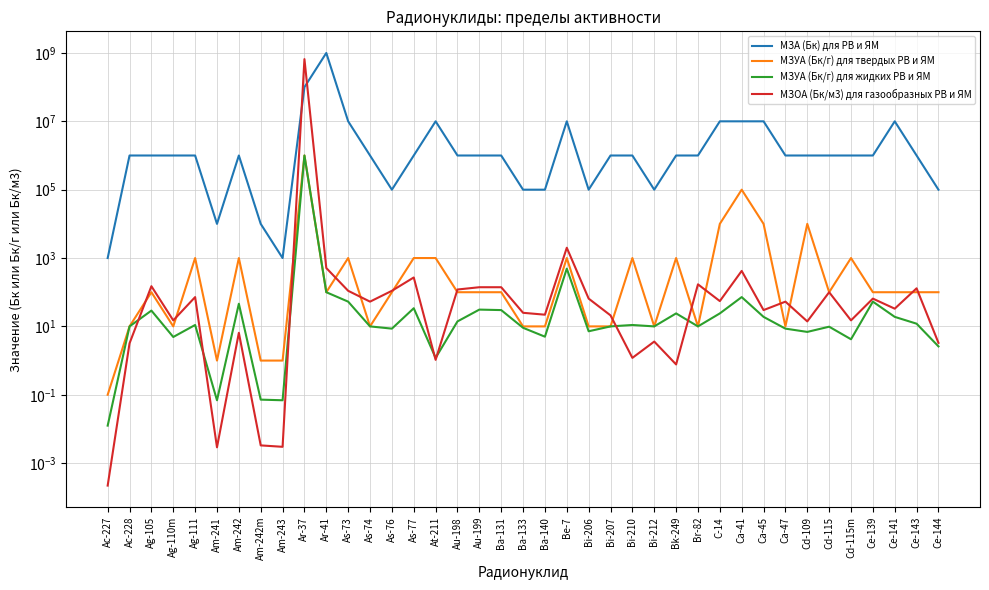

The value of МЗУА (Бк/г) для жидких РВ и ЯМ at Bi-212 is 2.5. True or false?

False